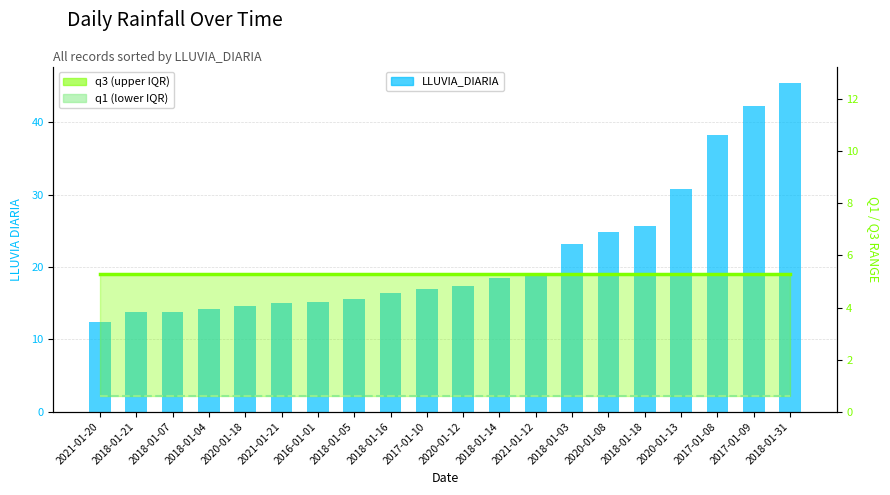

How many data points does each series have?

20